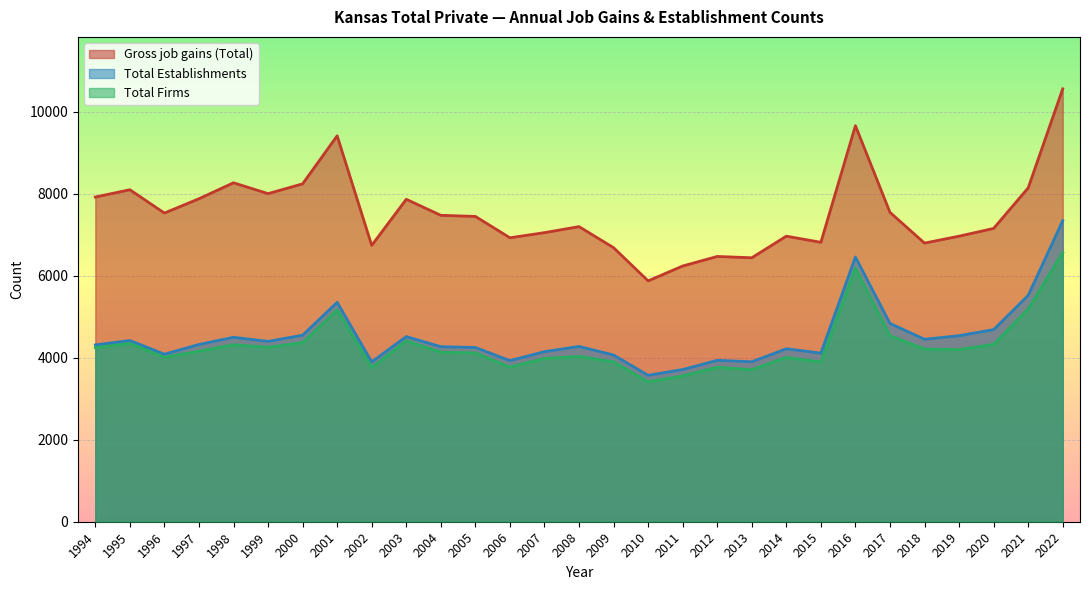

How many distinct data groups are displayed?

3